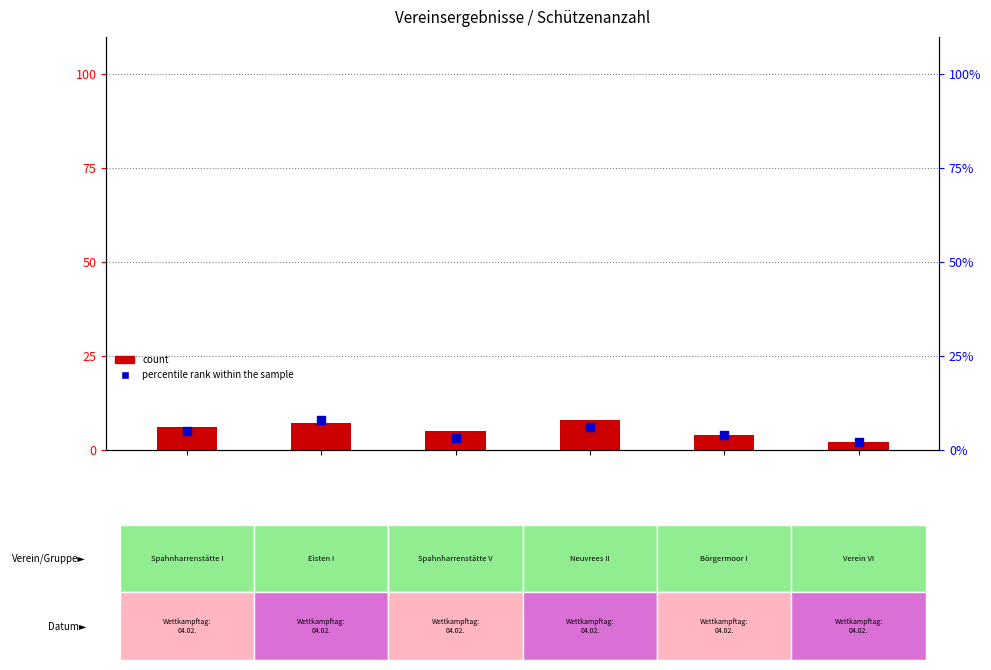

Which series reaches the minimum Y coordinate?

count